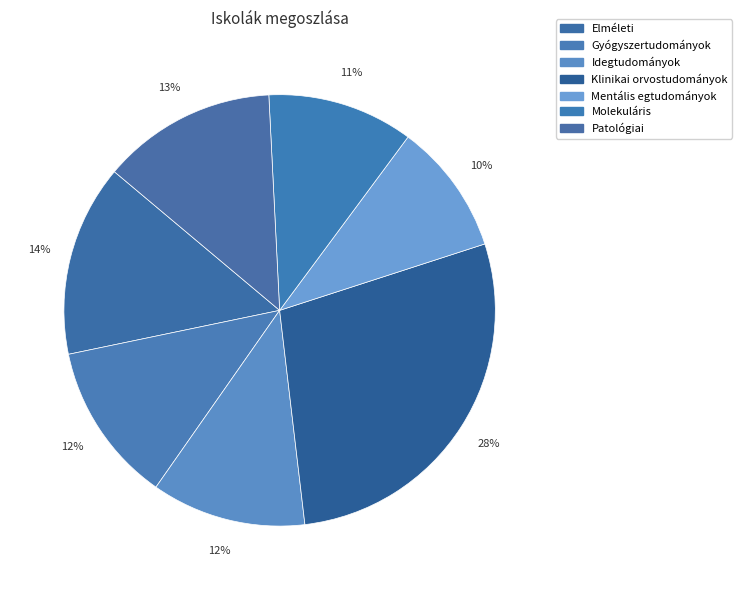

What is the total percentage of Elméleti and Molekuláris?

25.3%